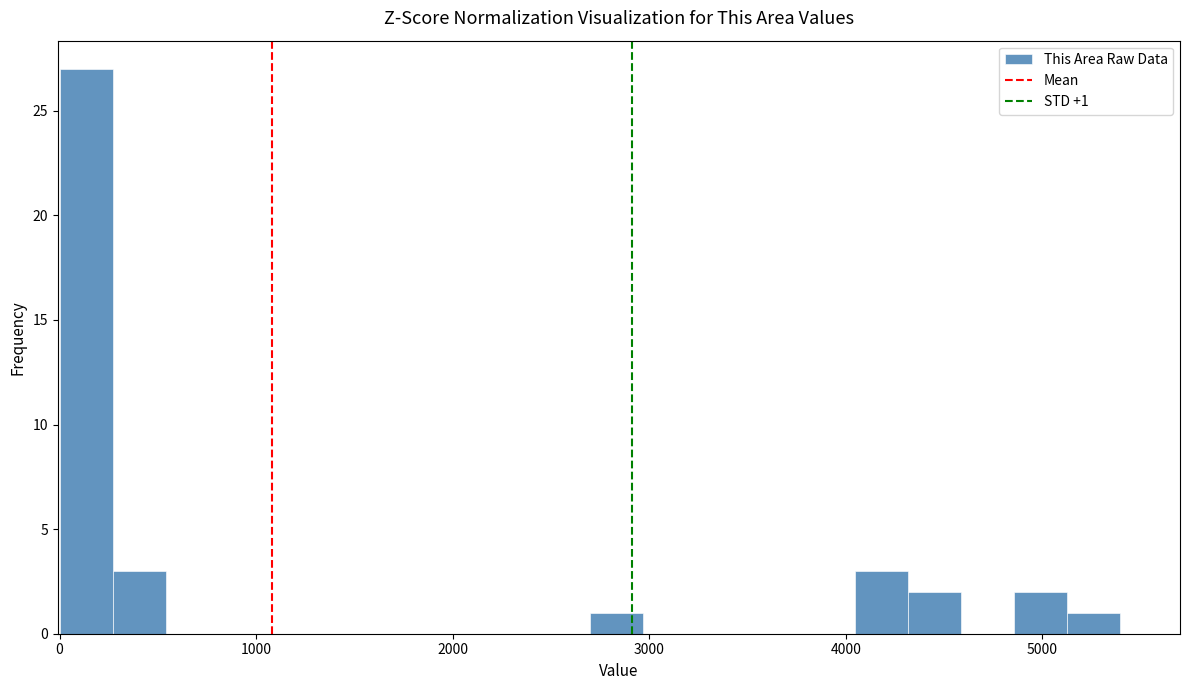

Read against the x-axis, roughly where is the centre of the tallest bar?

100